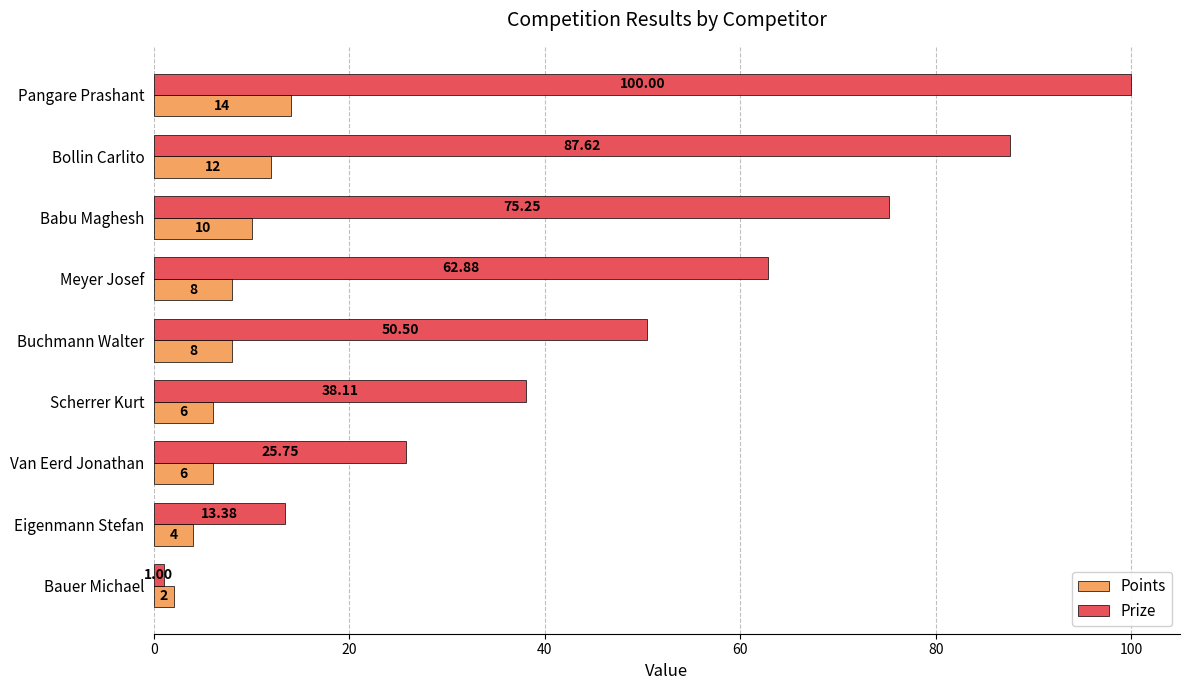

Where is Prize nearest to the value 50?

Buchmann Walter